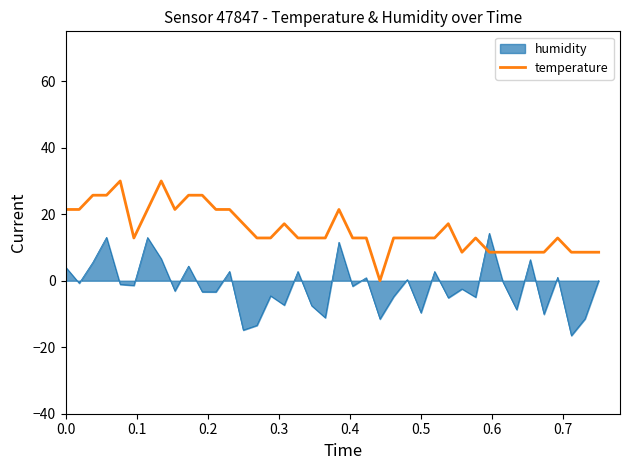

Rank the series by their maximum value, from lowest to highest.

humidity, temperature